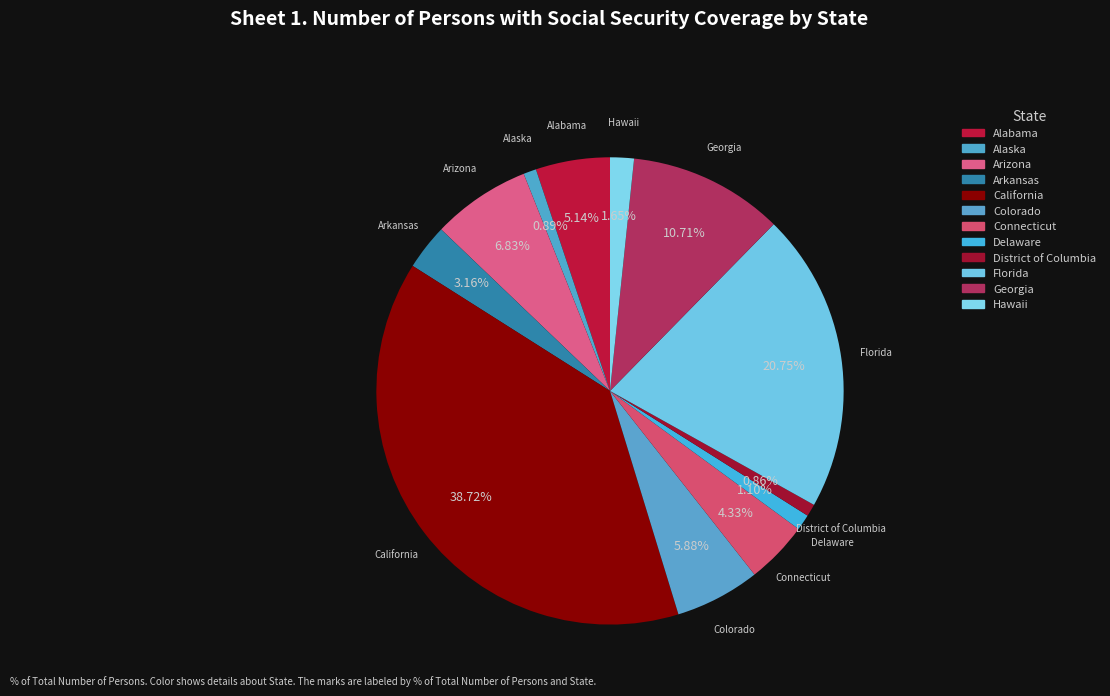

How many segments does this pie chart have?

12